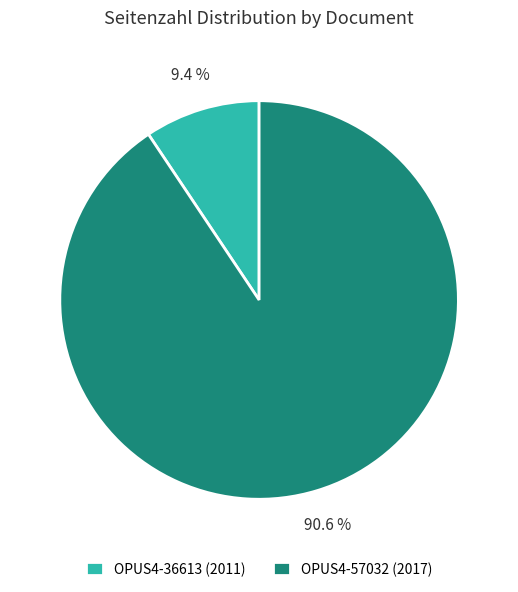

Rank the categories by value from lowest to highest.

OPUS4-36613 (2011), OPUS4-57032 (2017)